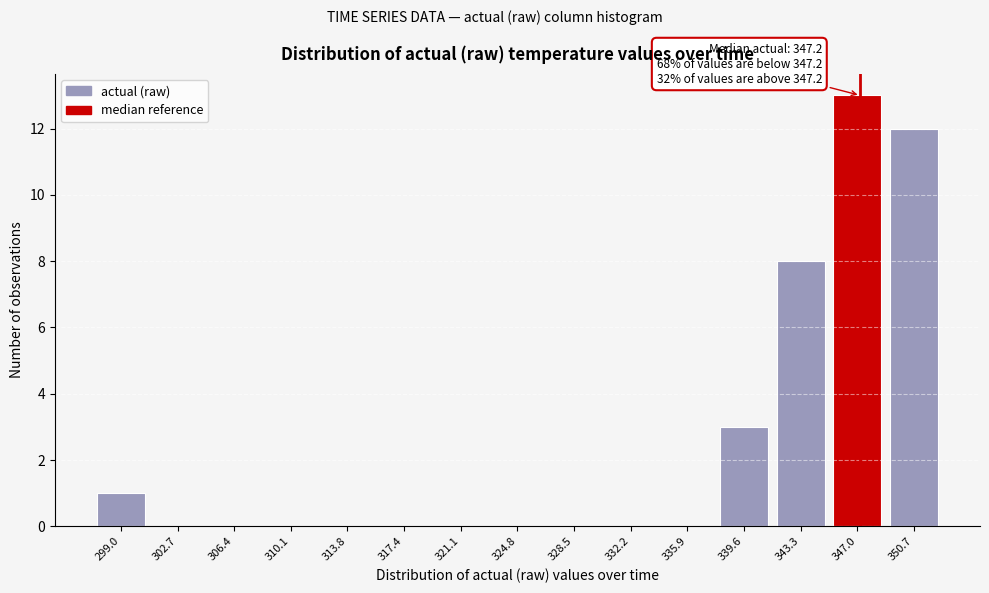

Which range on the x-axis has the tallest bar?

345.0 to 349.0